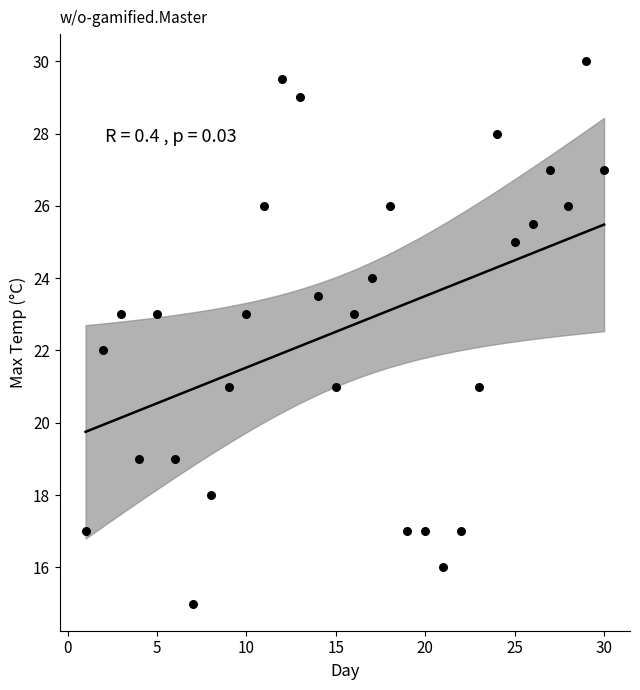

What is the range of Y values (max minus min)?

15.0